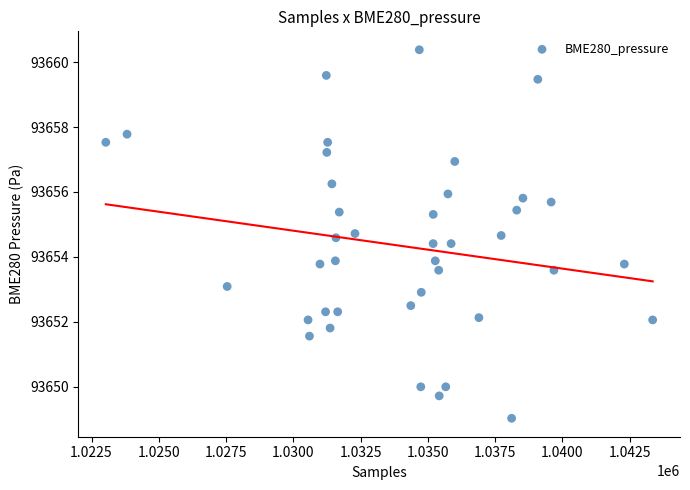

What is the range of X values (max minus min)?

20329.0